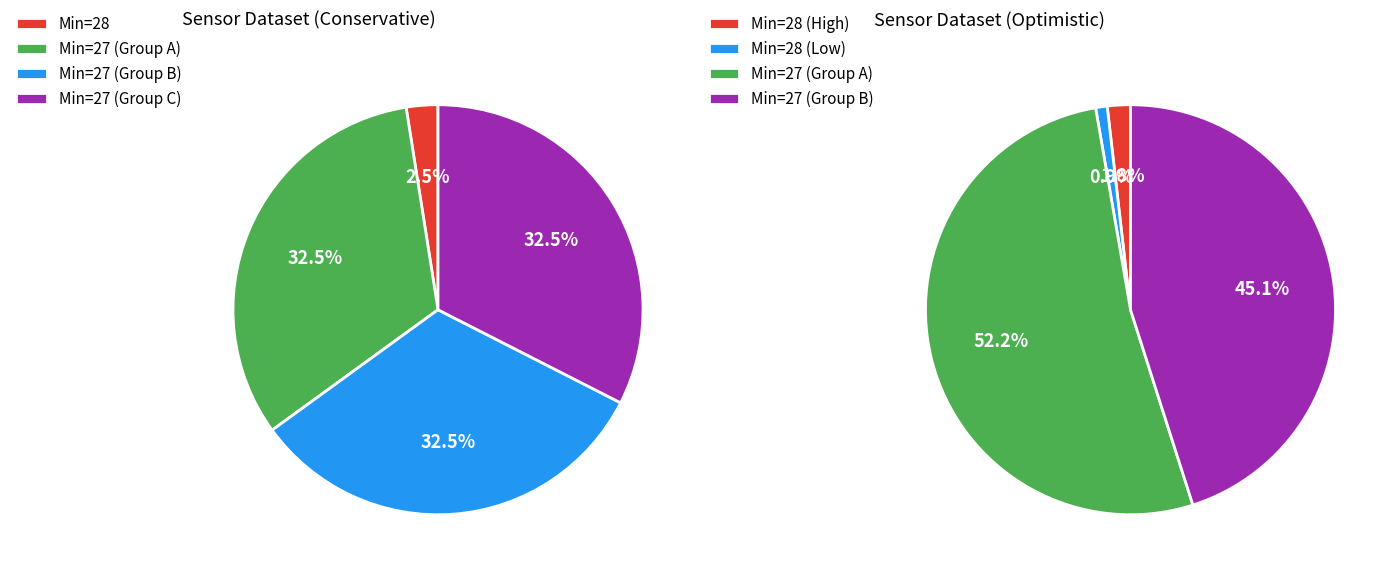

Which slice is the largest?

27